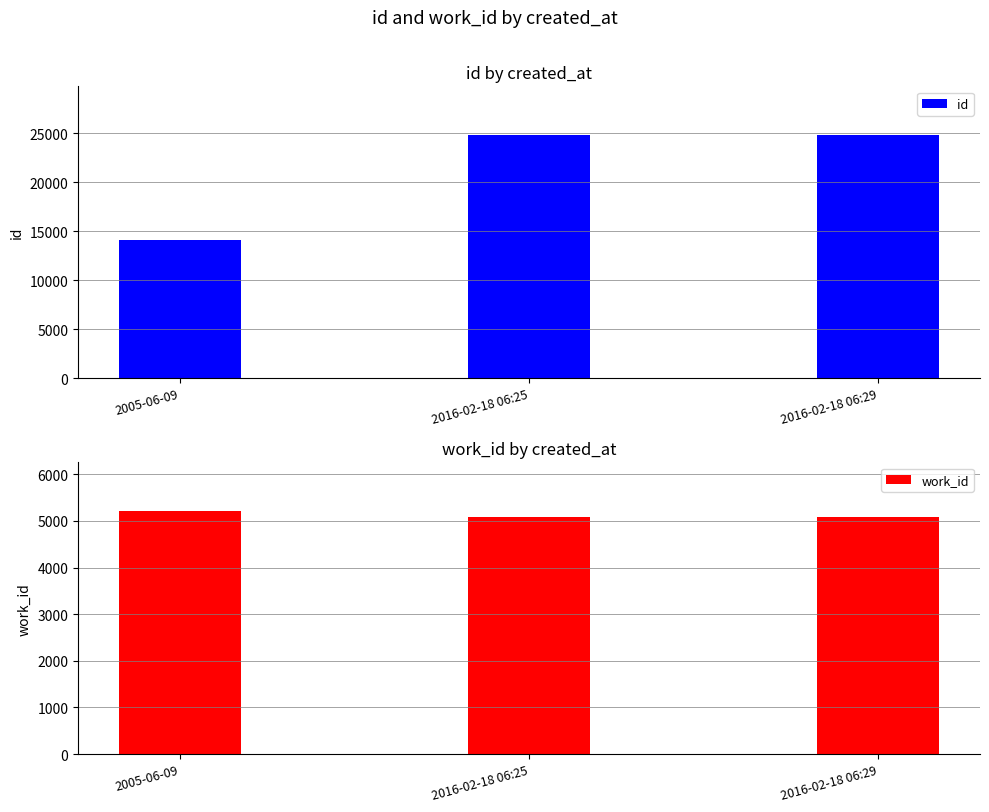

At how many categories does at least one series exceed 22605?

2